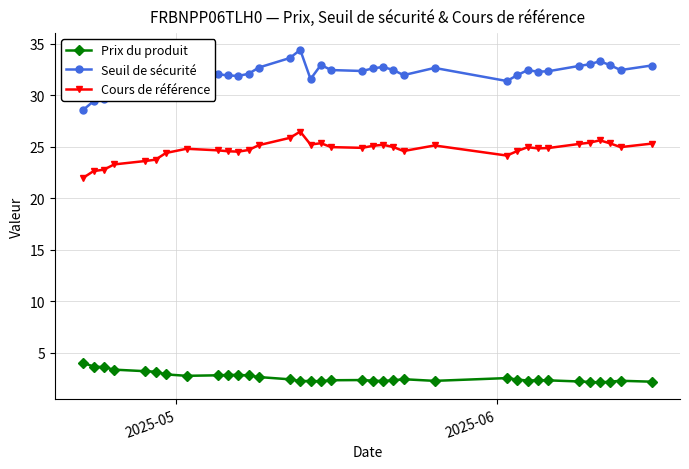

What is the value of the Seuil de sécurité point at the 35th from the left?

32.9